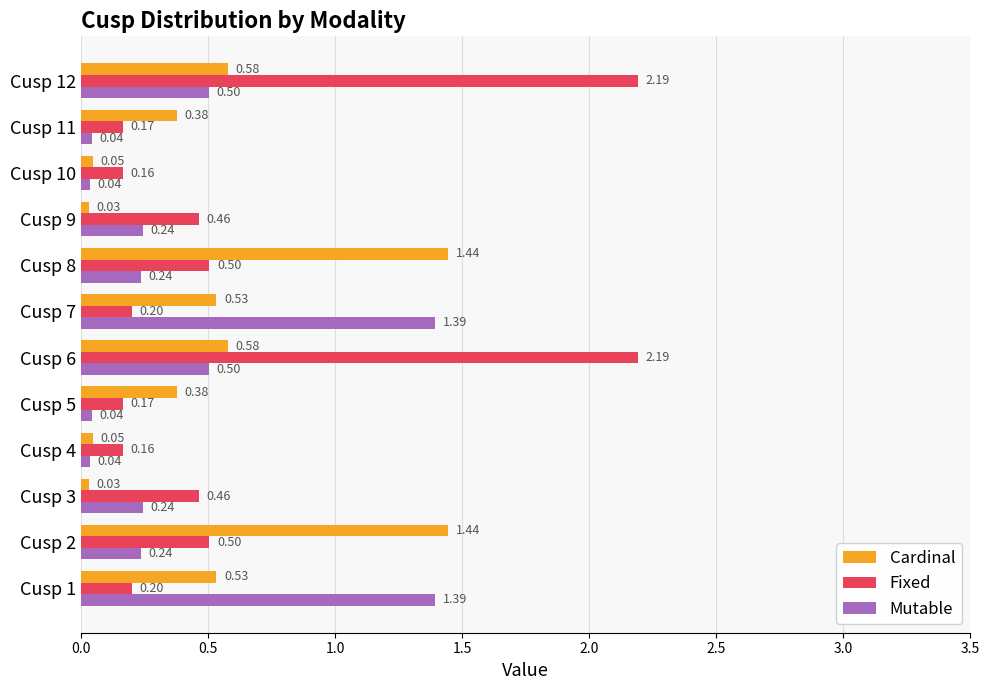

What is the difference between the Fixed values at Cusp 10 and Cusp 6?

2.0